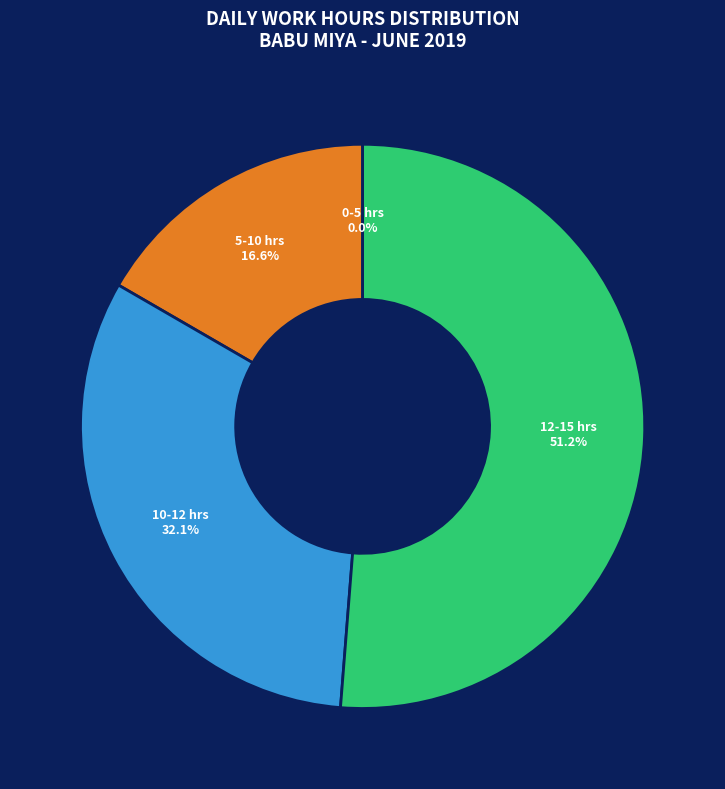

Which has a higher value, 10-12 hrs or 5-10 hrs?

10-12 hrs